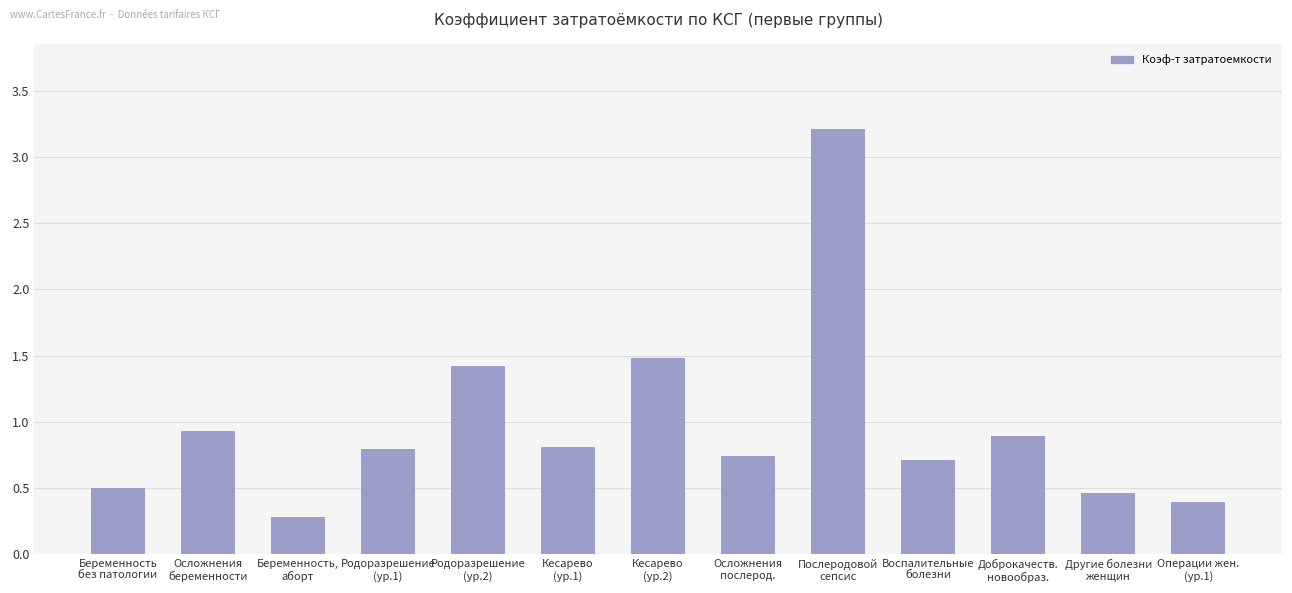

What is the label of the 9th bar from the left?

Послеродовой
сепсис